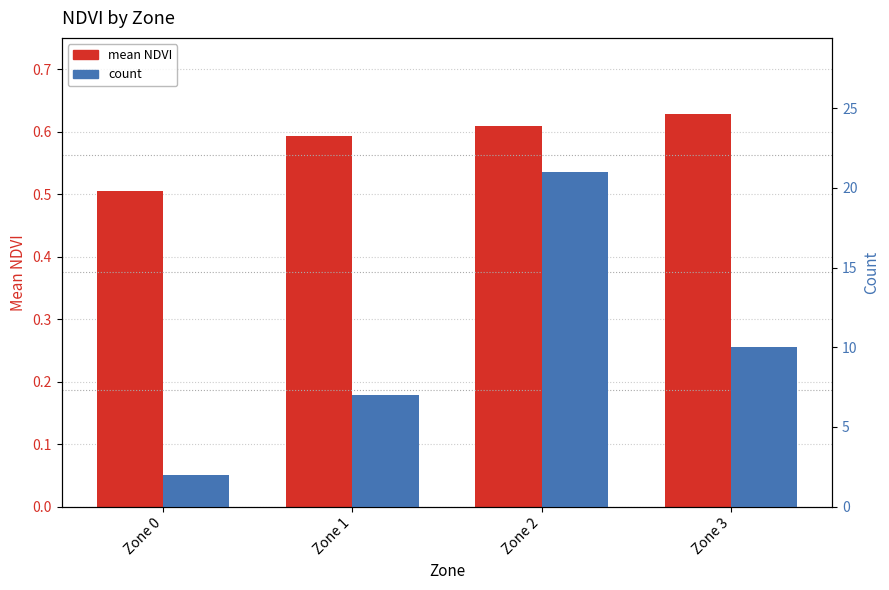

What is the average value of the count series?

10.0